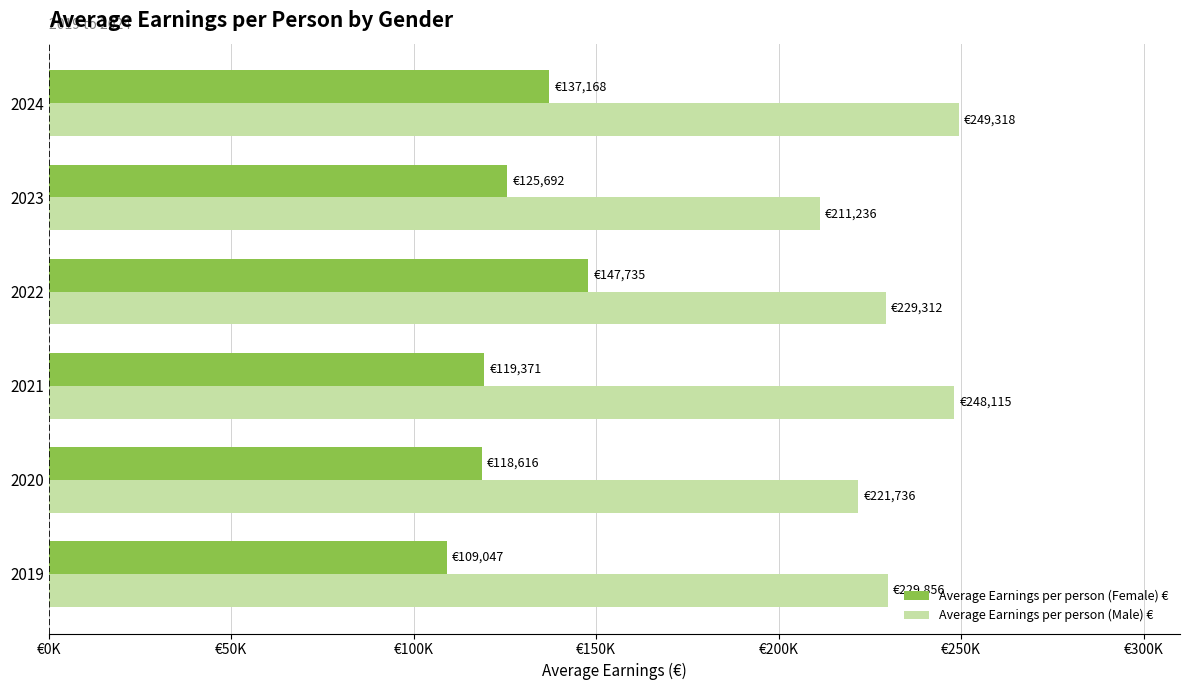

What are all the series names shown in the legend?

Average Earnings per person (Female) €, Average Earnings per person (Male) €